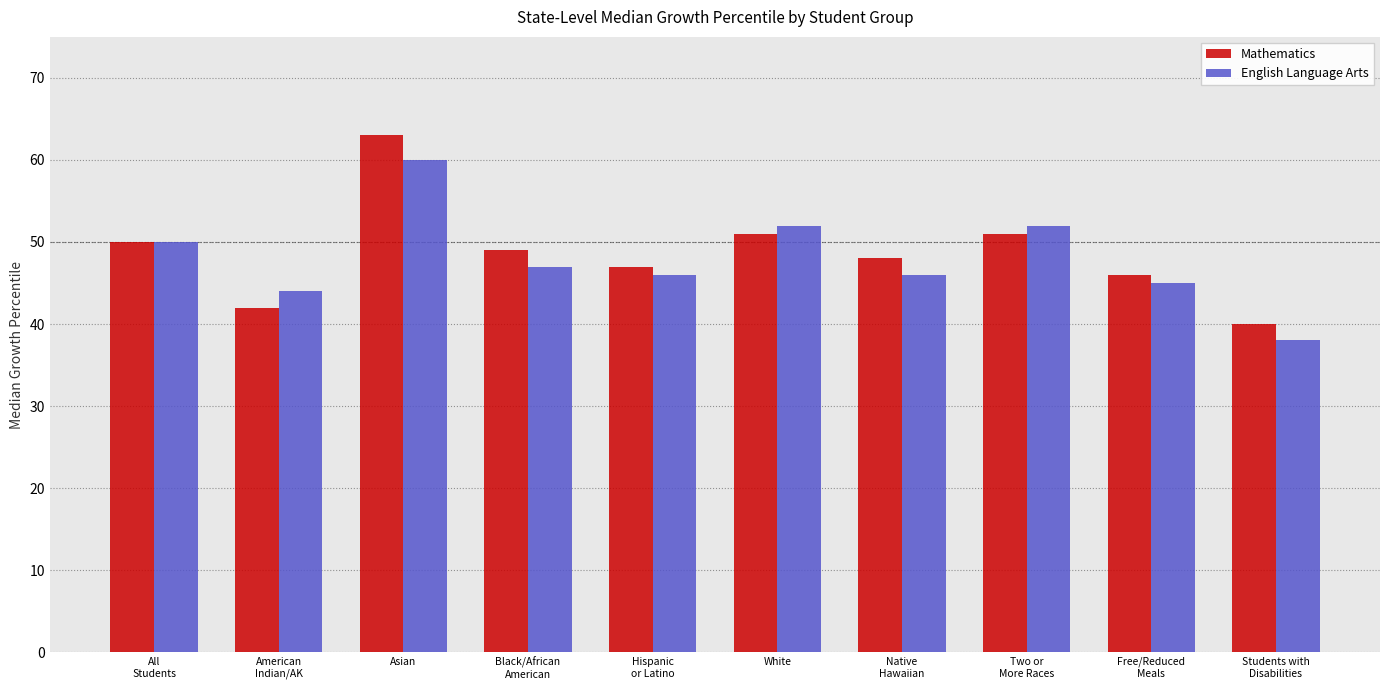

Rank the series at Asian from highest to lowest value.

Mathematics, English Language Arts